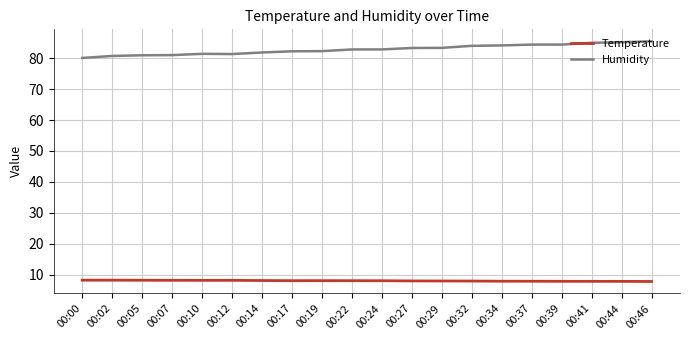

List the series in order of their peak value, highest first.

Humidity, Temperature